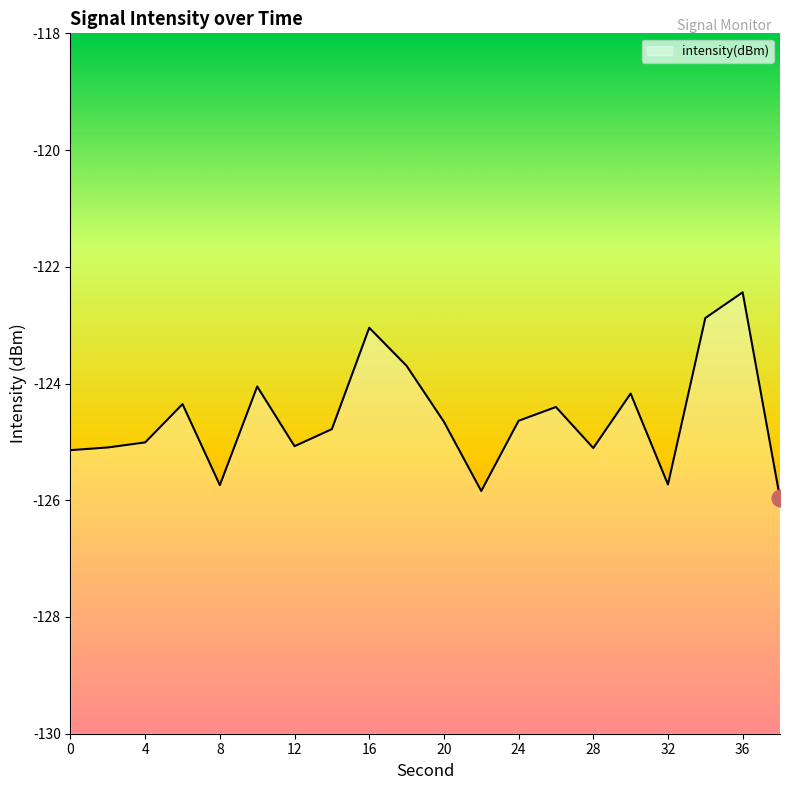

Reading left to right, extract all data points from this chart.

0=-125.1	2=-125.1	4=-125.0	6=-124.4	8=-125.7	10=-124.1	12=-125.1	14=-124.8	16=-123.0	18=-123.7	20=-124.7	22=-125.8	24=-124.6	26=-124.4	28=-125.1	30=-124.2	32=-125.7	34=-122.9	36=-122.4	38=-126.0